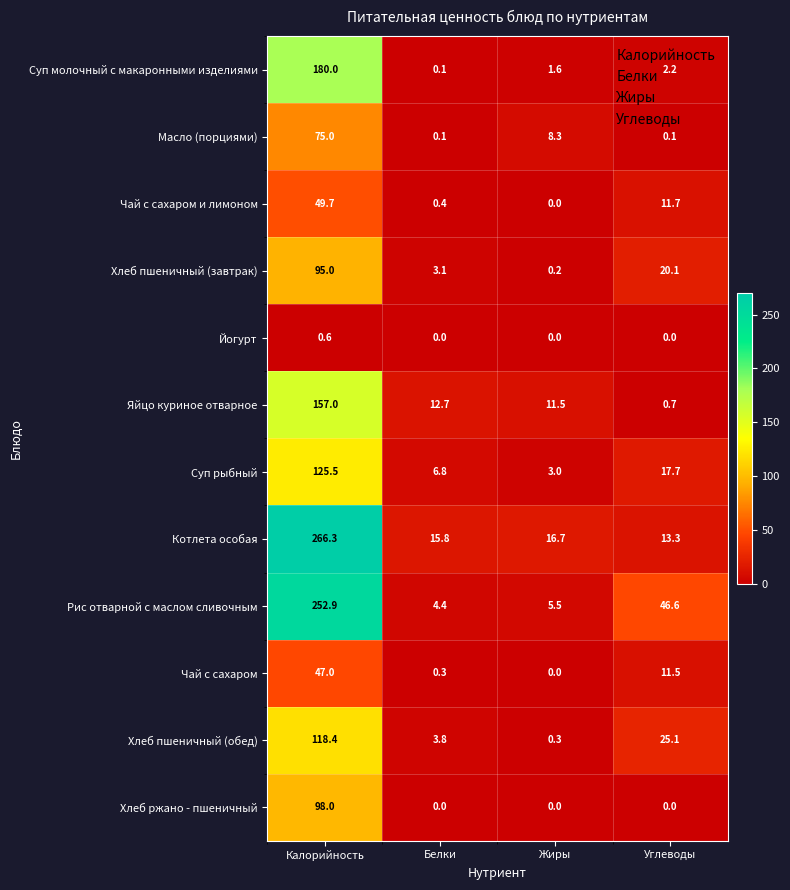

Which series changed the most between Жиры and Углеводы?

Рис отварной с маслом сливочным